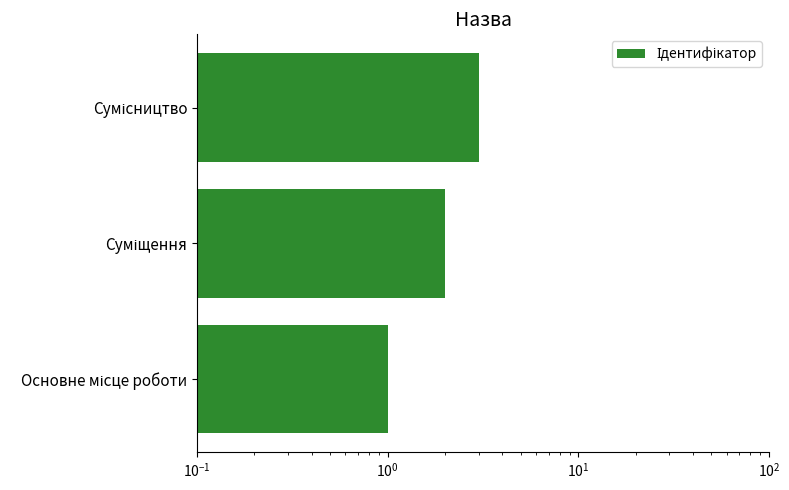

Count the values in the range 1 to 3.

3